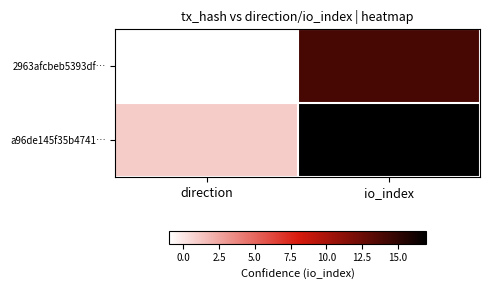

Reading left to right, extract all data points from this chart.

2963afcbeb5393df…: direction=-1	io_index=14
a96de145f35b4741…: direction=1	io_index=17